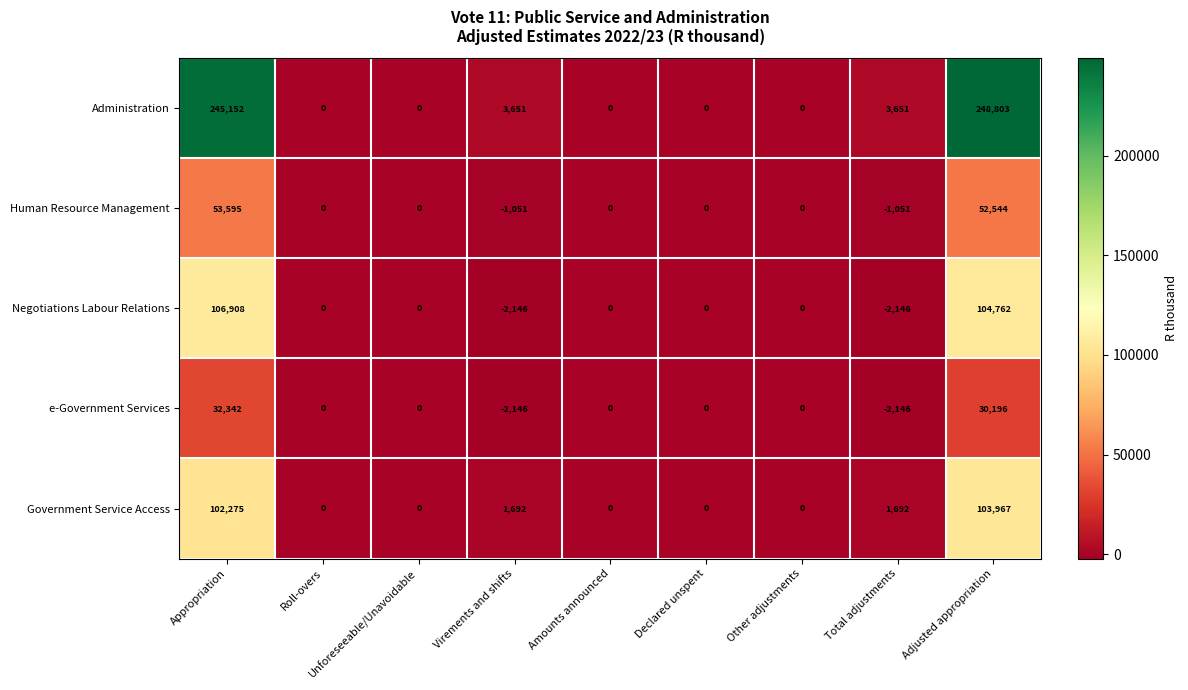

True or false: Administration has a value of 150660 at Appropriation.

False